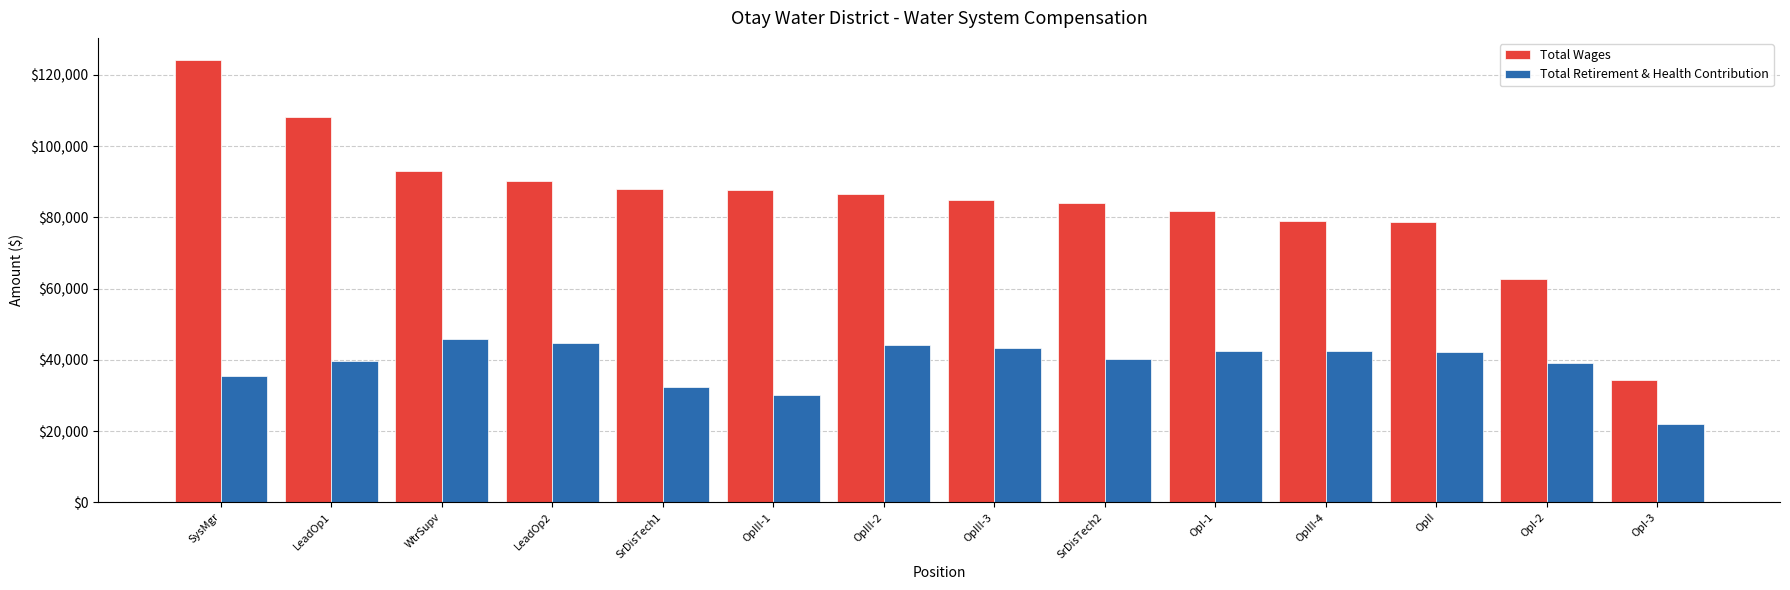

Rank the series by their average value, from lowest to highest.

Total Retirement & Health Contribution, Total Wages